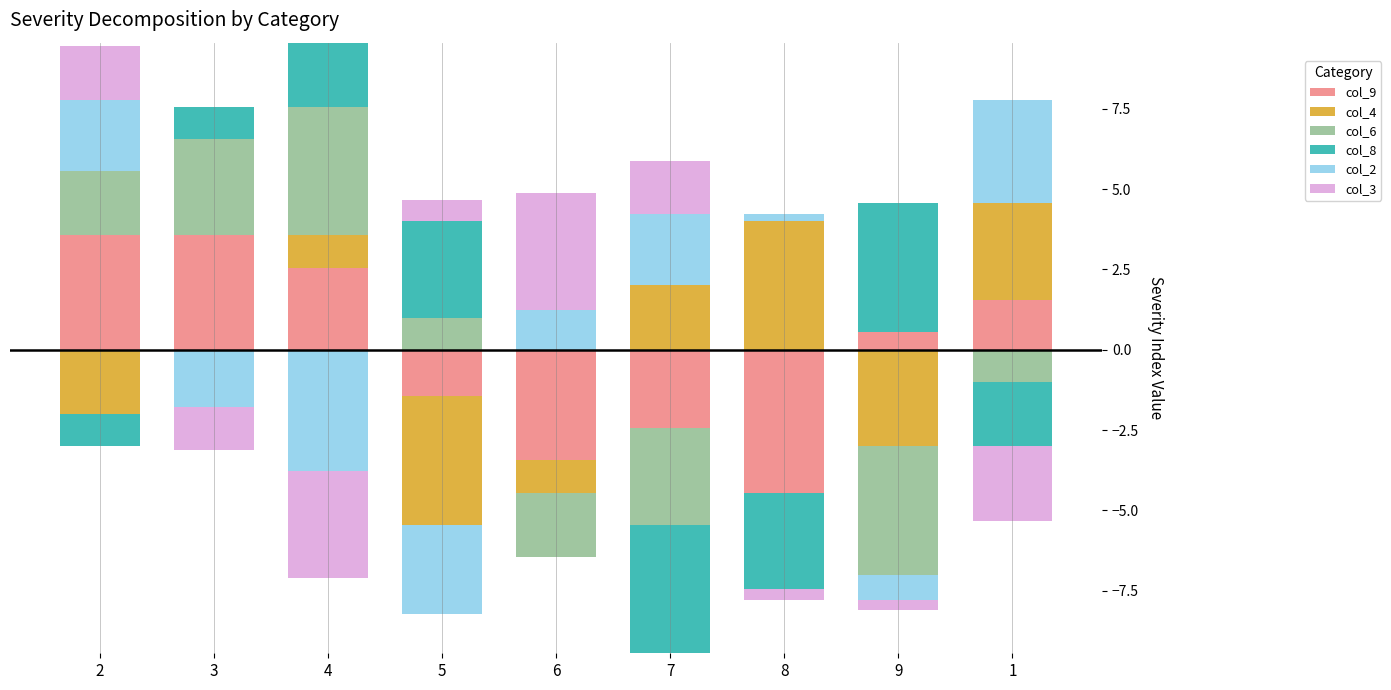

How many bars are there in each group?

6